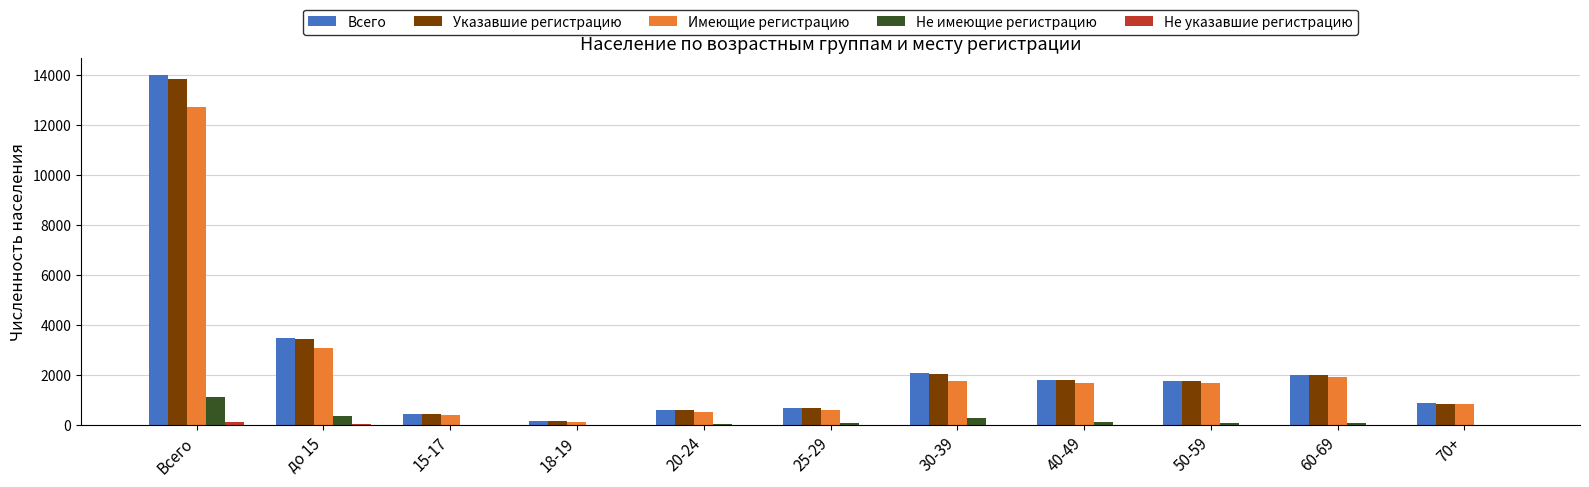

At which category does the chart reach its peak across all series?

Всего